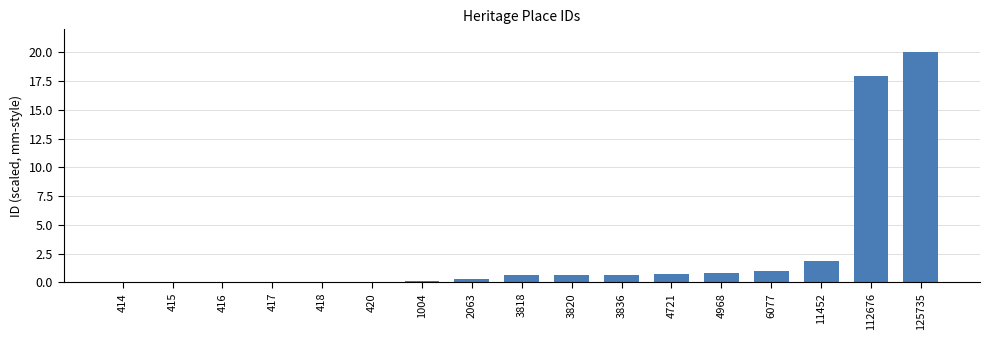

What is the sum of all values?

45.0